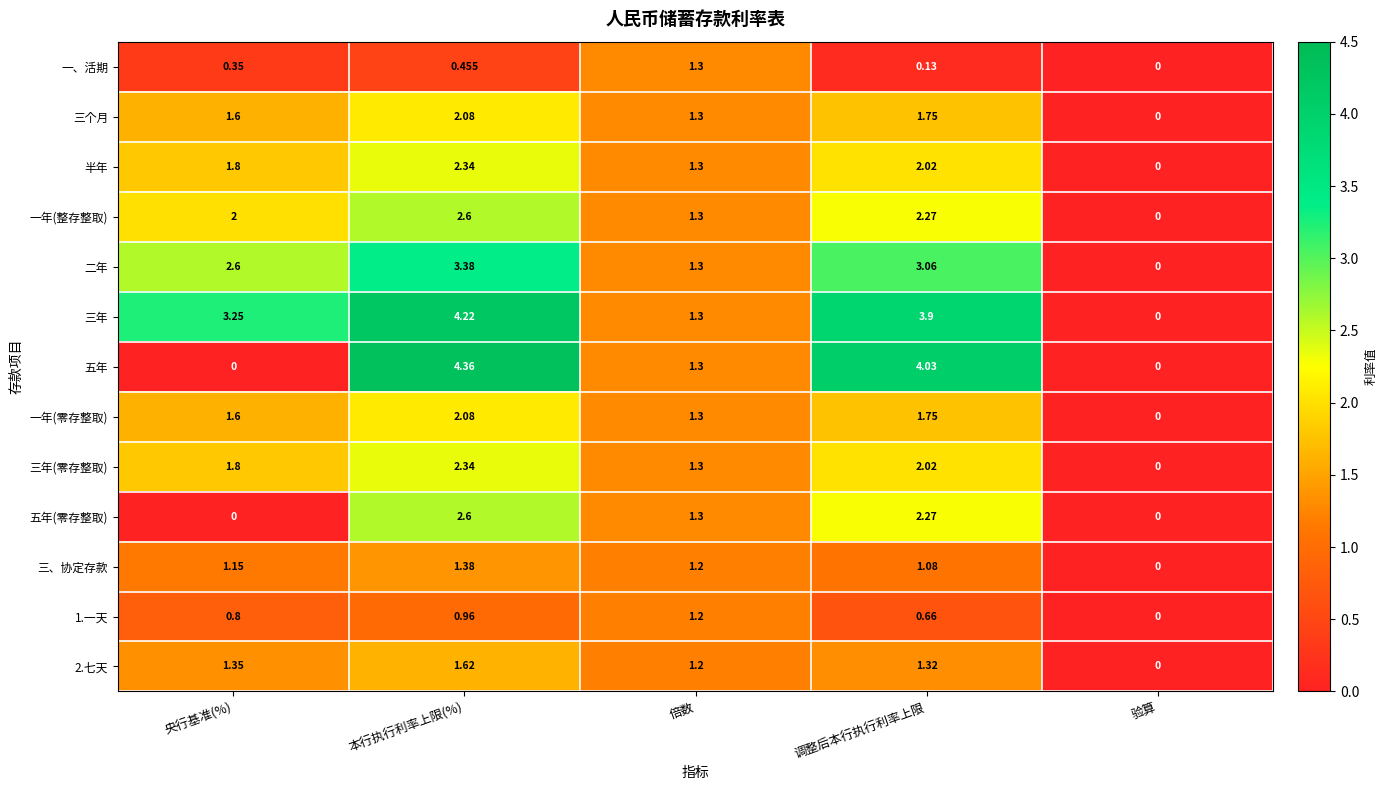

Where is 二年 nearest to the value 1?

倍数